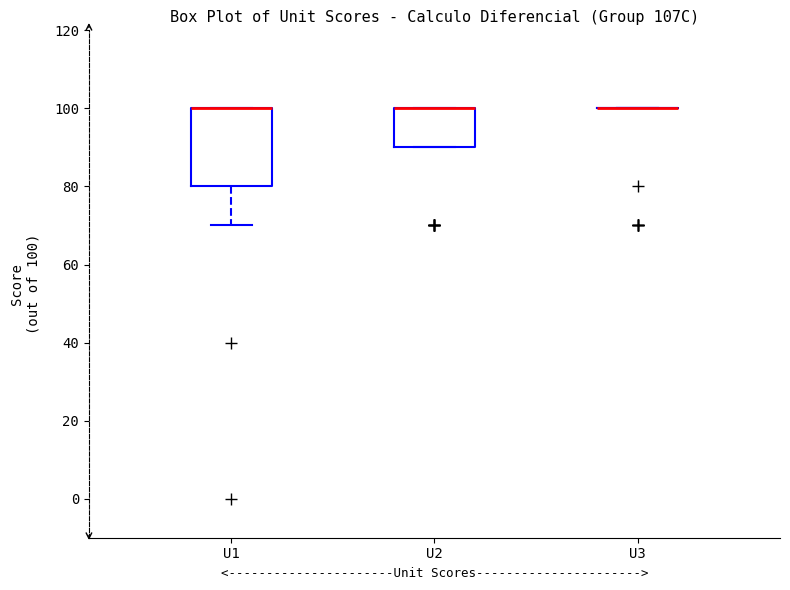

Reading left to right, transcribe this box plot: for each box, give where its median line is, the range the box spans, and where its two whiskers end, as read against the y-axis. The values are not printed on the chart, so give them approximately, as read against the axis.

U1: median 100 (drawn on the box's upper edge), box 80 to 100, whiskers 70 to 100
U2: median 100 (drawn on the box's upper edge), box 90 to 100, whiskers 90 to 100
U3: box collapsed to a line at 100, whiskers 100 to 100